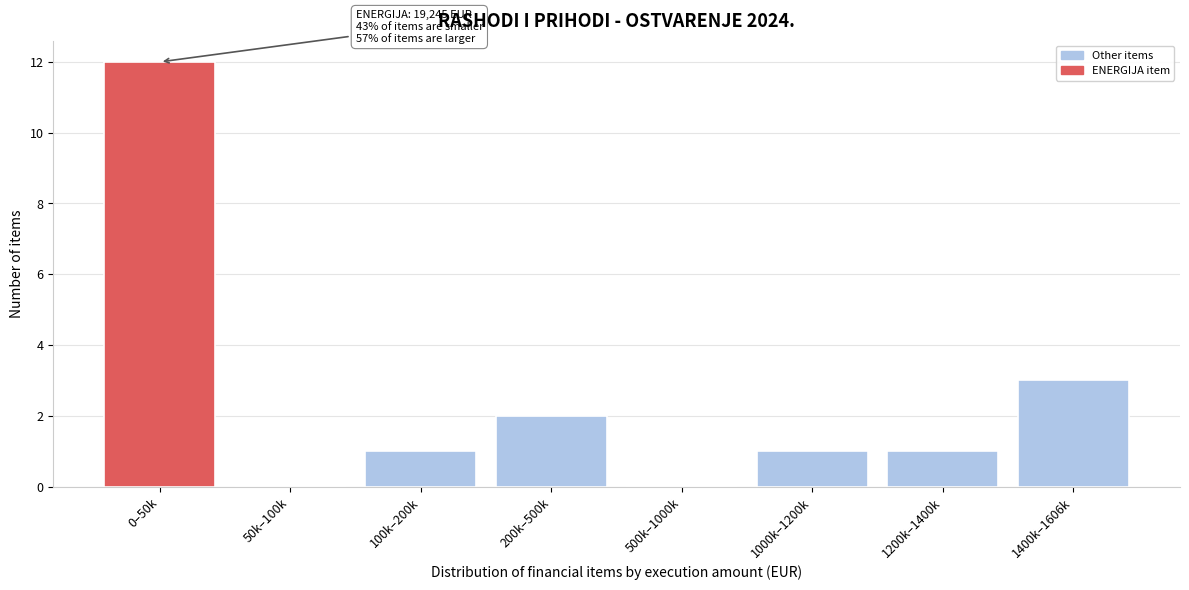

Reading left to right, list all the values displayed in this chart.

0–50k=12	50k–100k=0	100k–200k=1	200k–500k=2	500k–1000k=0	1000k–1200k=1	1200k–1400k=1	1400k–1606k=3